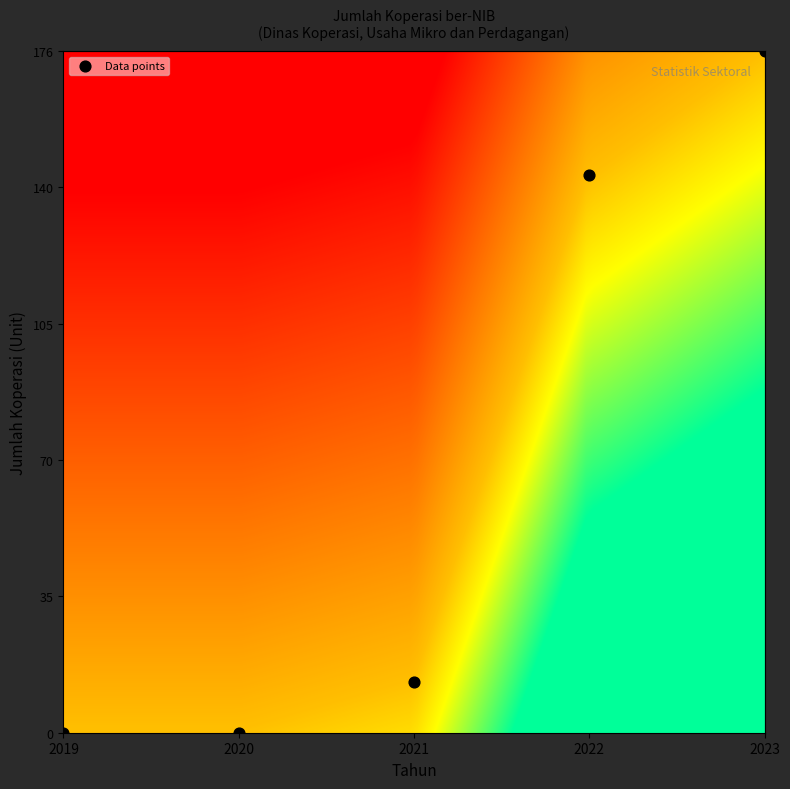

What is the range of Y values (max minus min)?

176